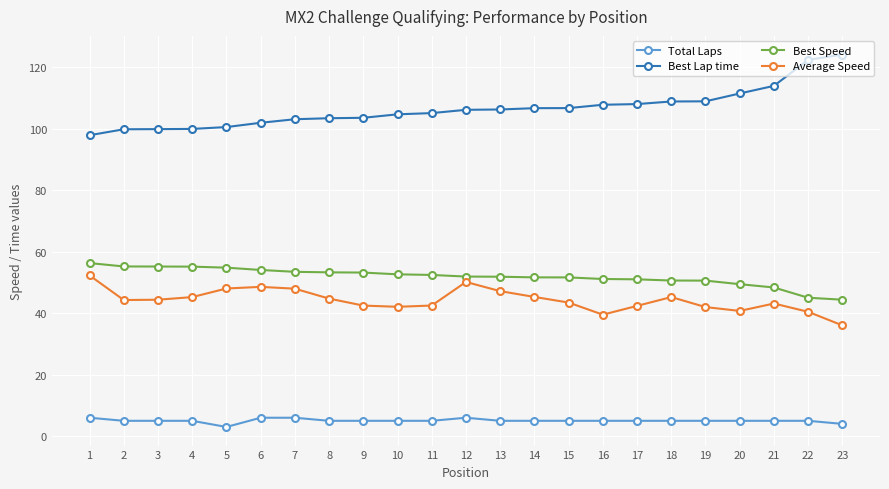

Between 10 and 22, which series saw the biggest shift?

Best Lap time